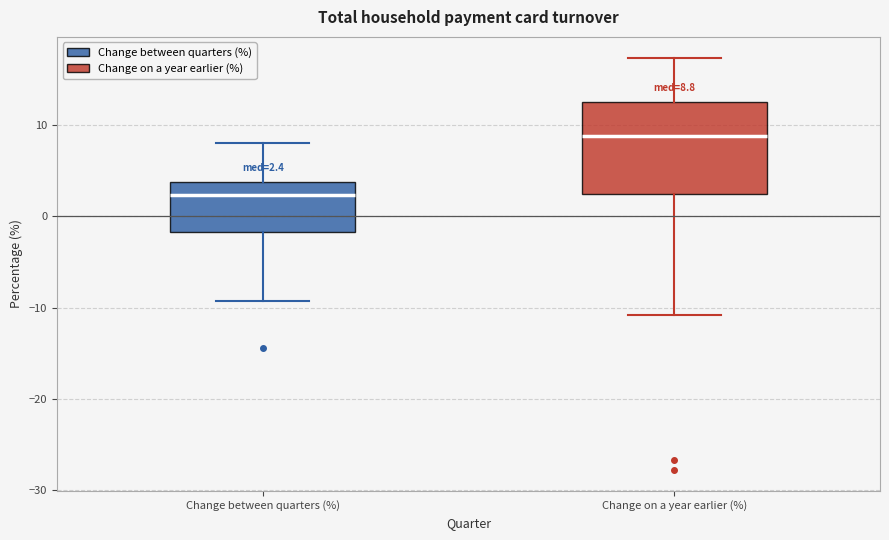

Which box's median line is the lowest?

Change between quarters (%)